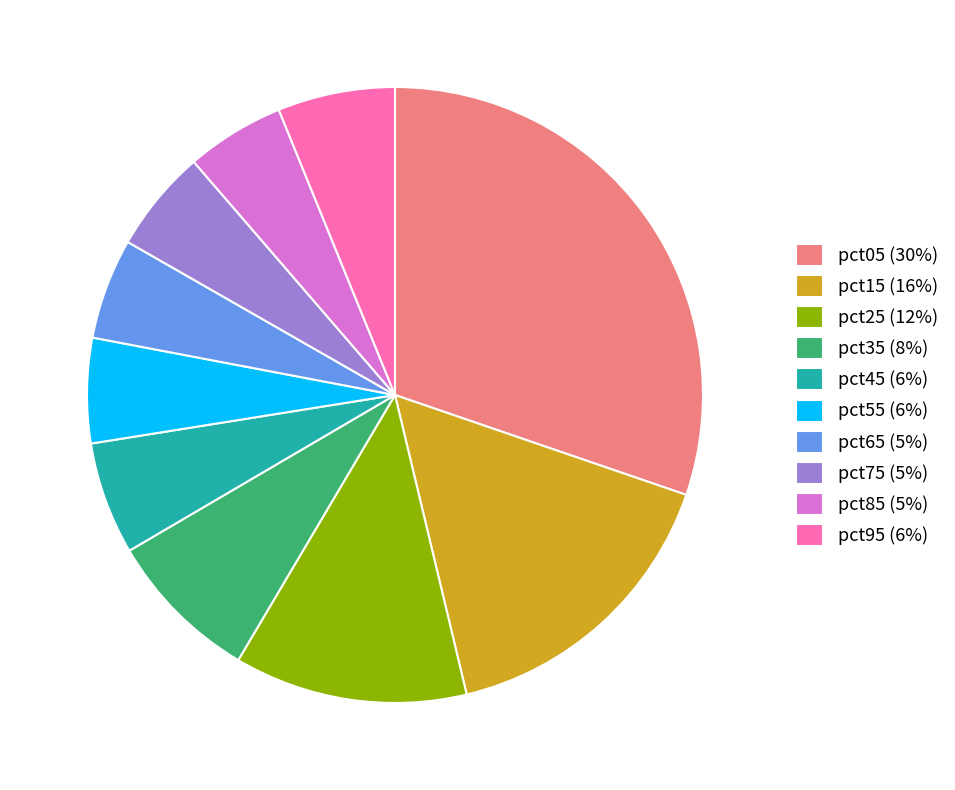

Does any single category account for the majority?

No